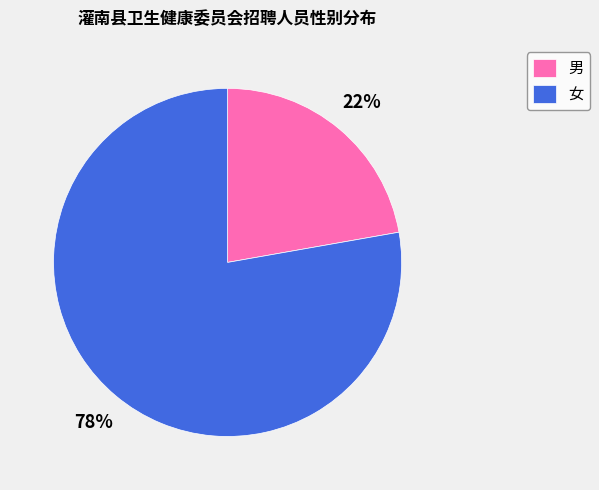

What is the ratio of the value at 女 to the value at 男?

3.5